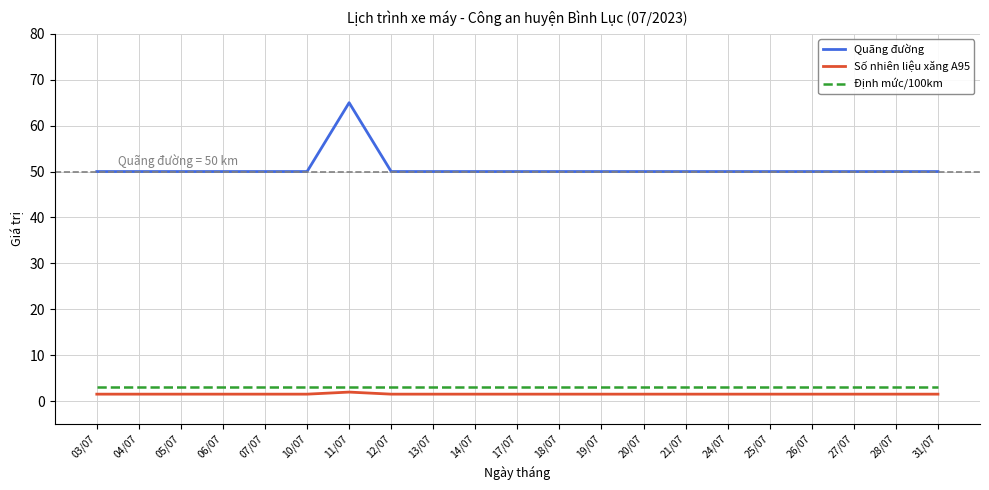

Which series has the widest spread of values?

Quãng đường